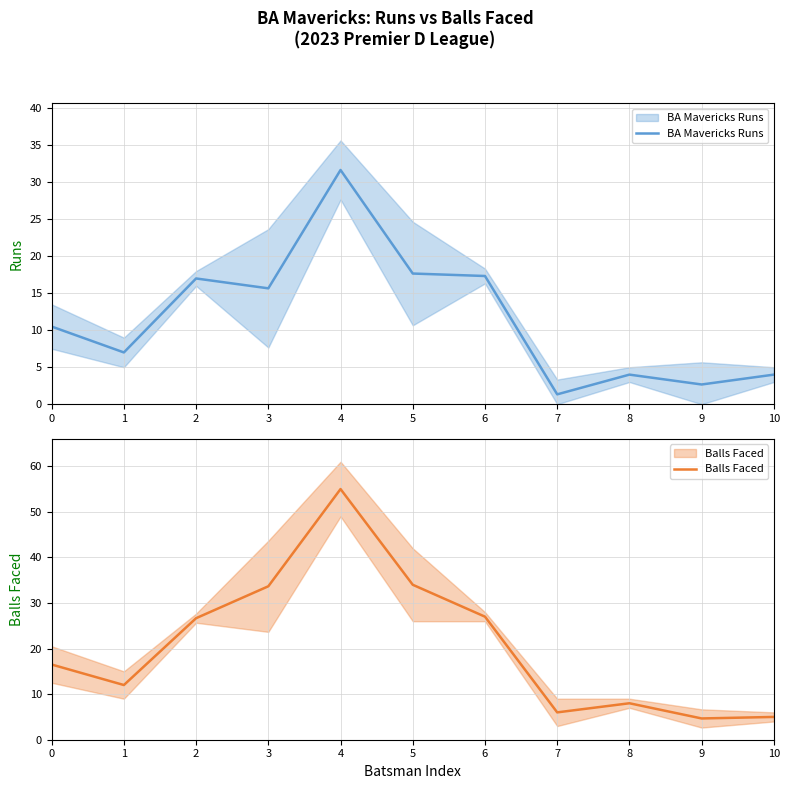

What is the difference between the second highest and second lowest values in the BA Mavericks Runs series?

15.0